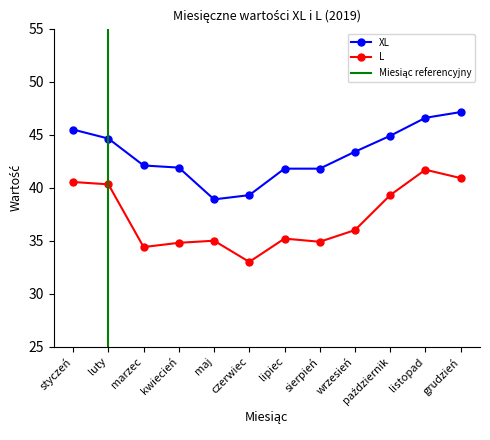

The XL series shows 17.3 at marzec. True or false?

False